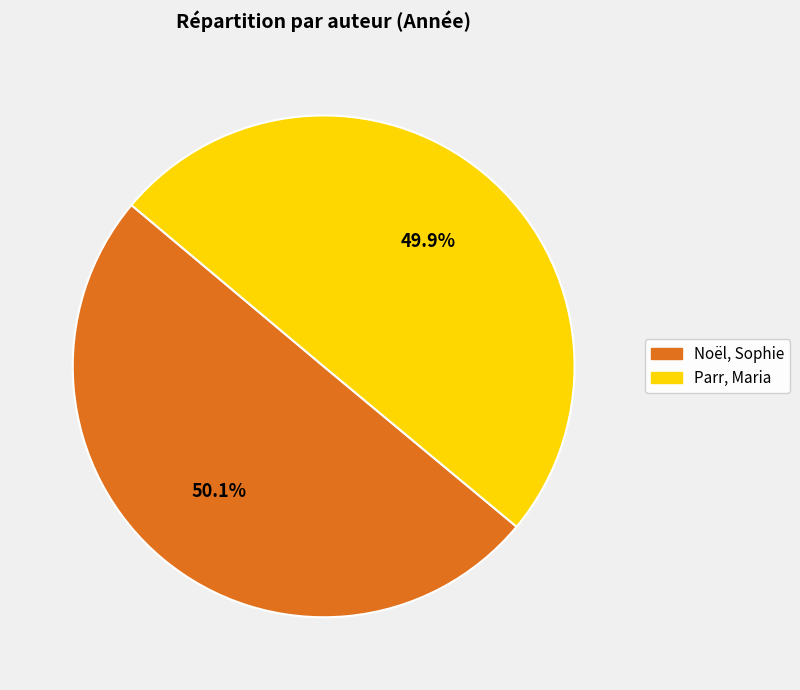

What is the total percentage of Parr, Maria and Noël, Sophie?

100.0%